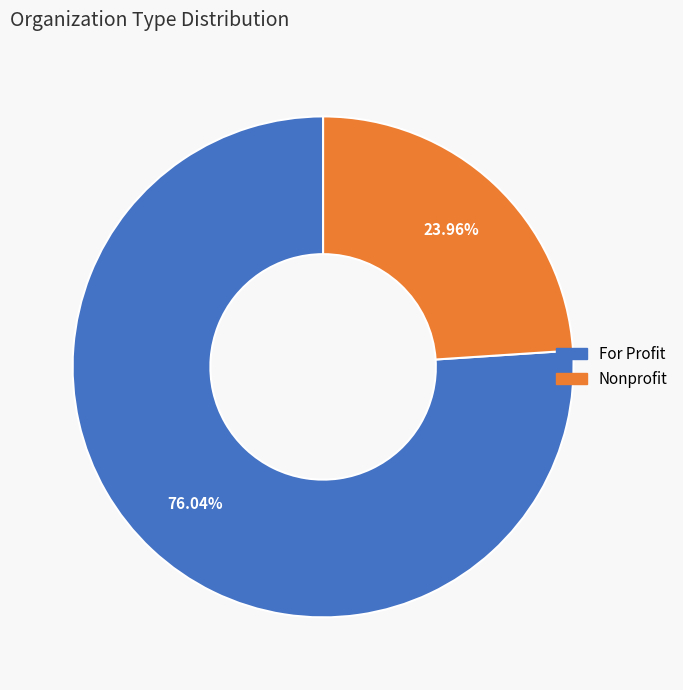

What is the total percentage of Nonprofit and For Profit?

100.0%